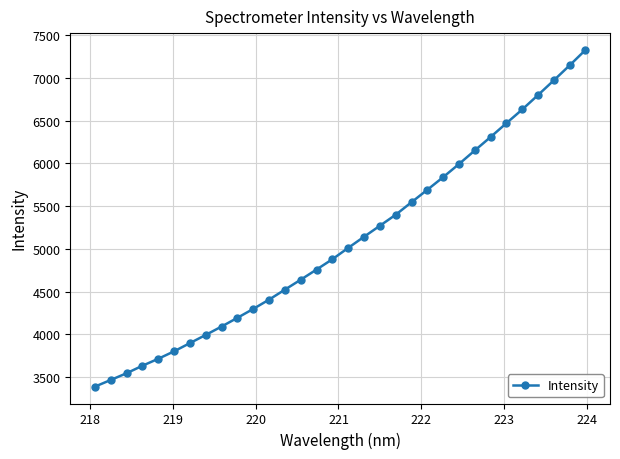

How many data points are less than 5012?

16